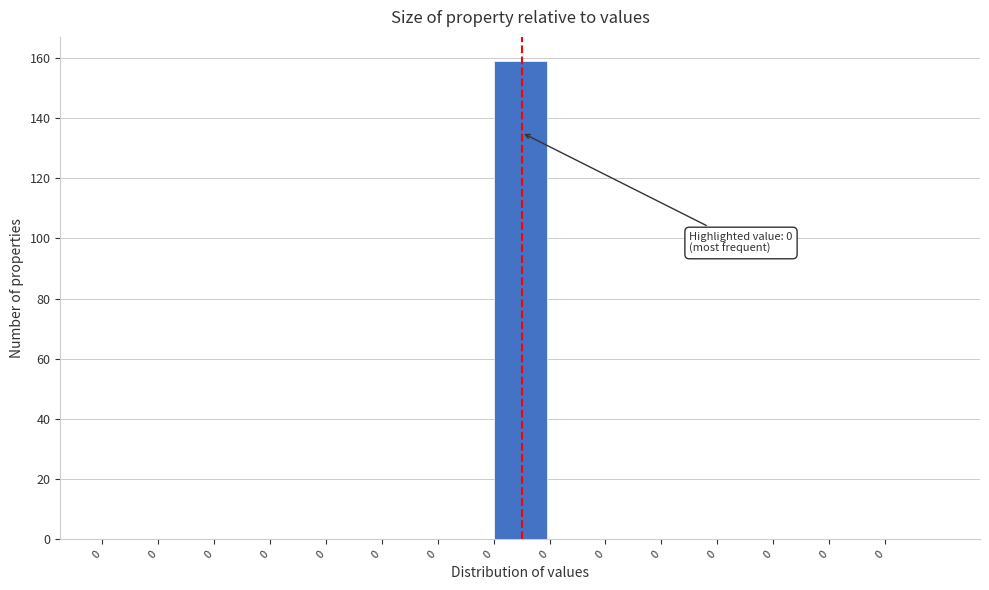

Are the bars horizontal?

No